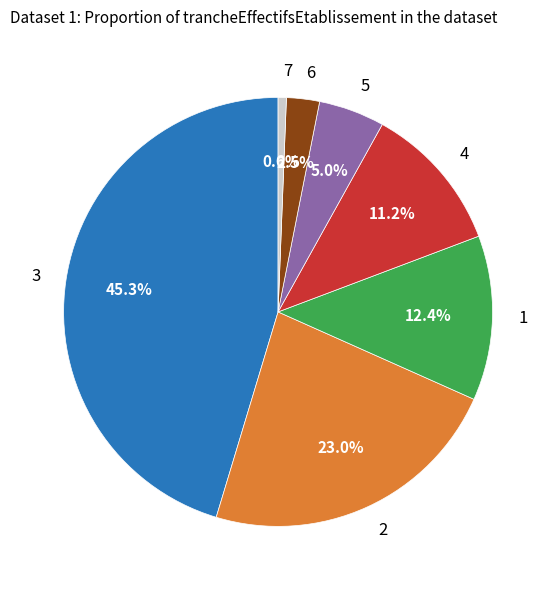

What portion of the pie excludes 4?

88.8%